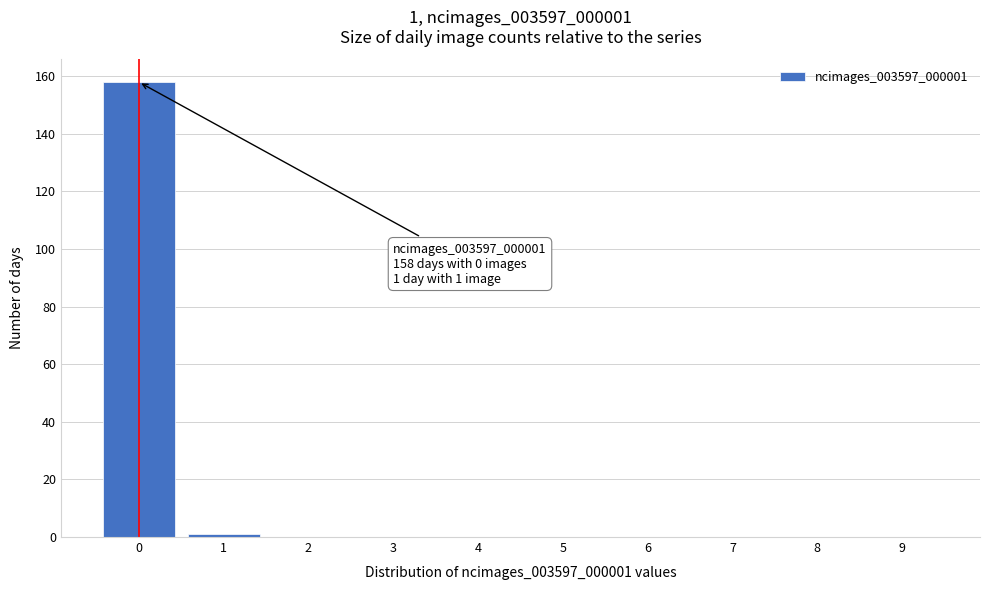

Over which range of the x-axis is the bar tallest?

-0.5 to 0.5